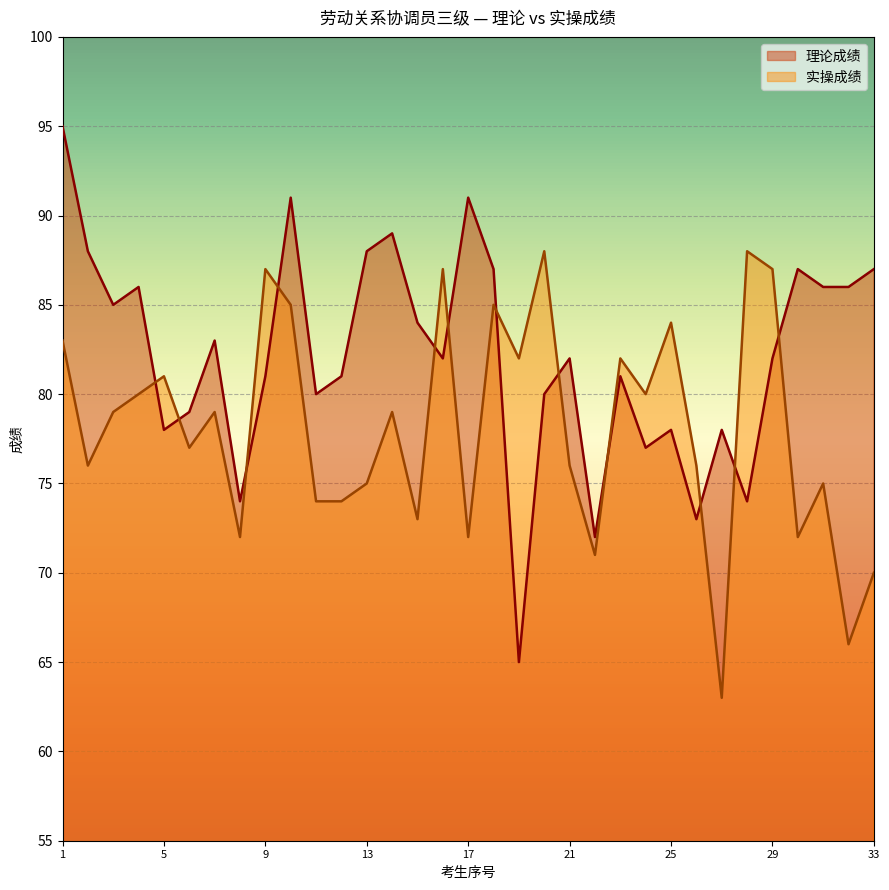

Which series has the largest total across all categories?

理论成绩